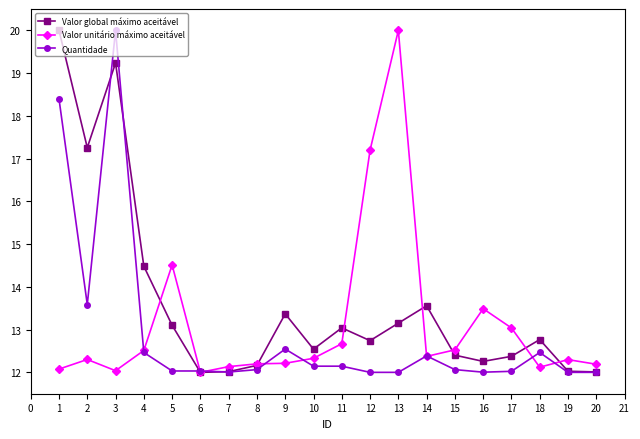

Which category has the highest value in the Valor global máximo aceitável series?

1